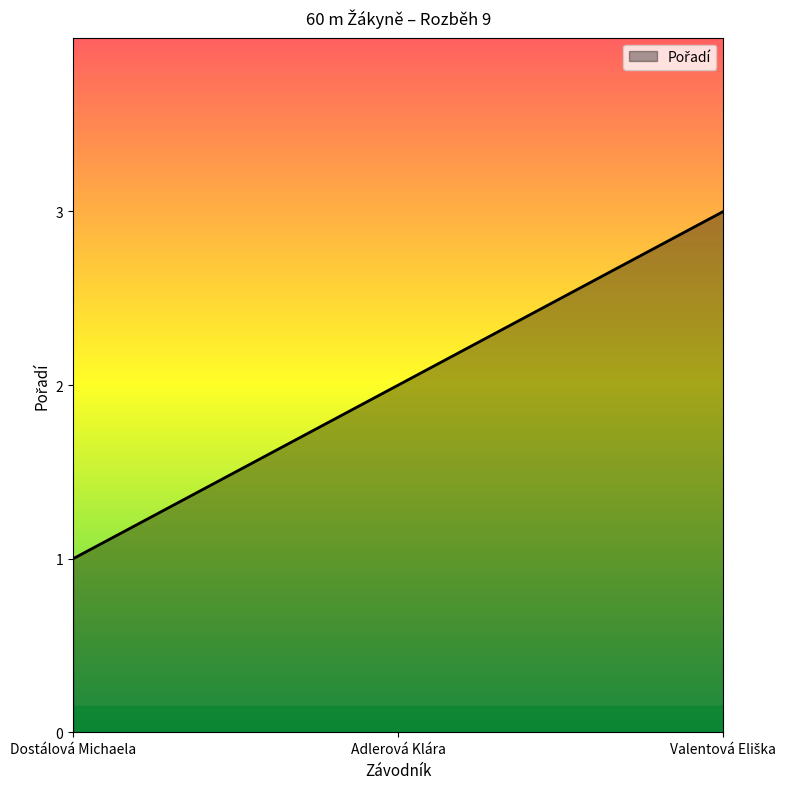

What position from the right is Dostálová Michaela?

3